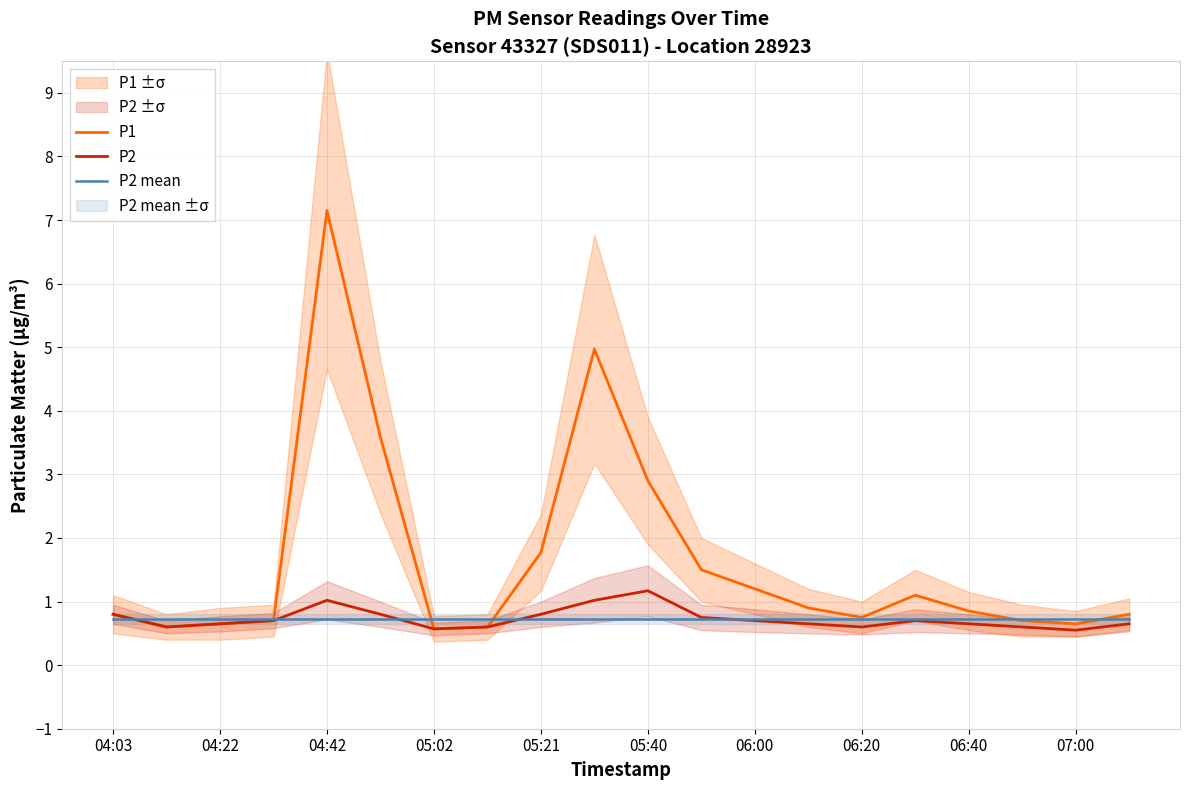

The P2 series shows 0.7 at 06:40. True or false?

True